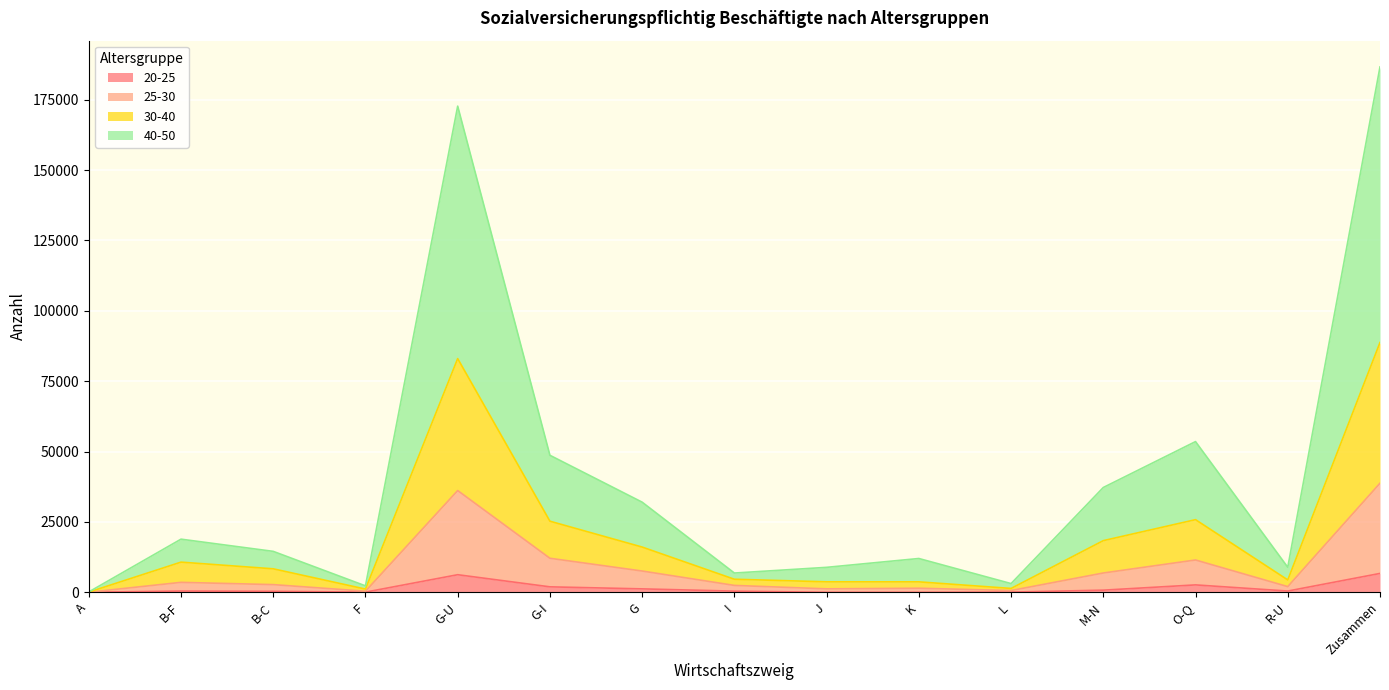

Which series has the largest range (max minus min)?

40-50